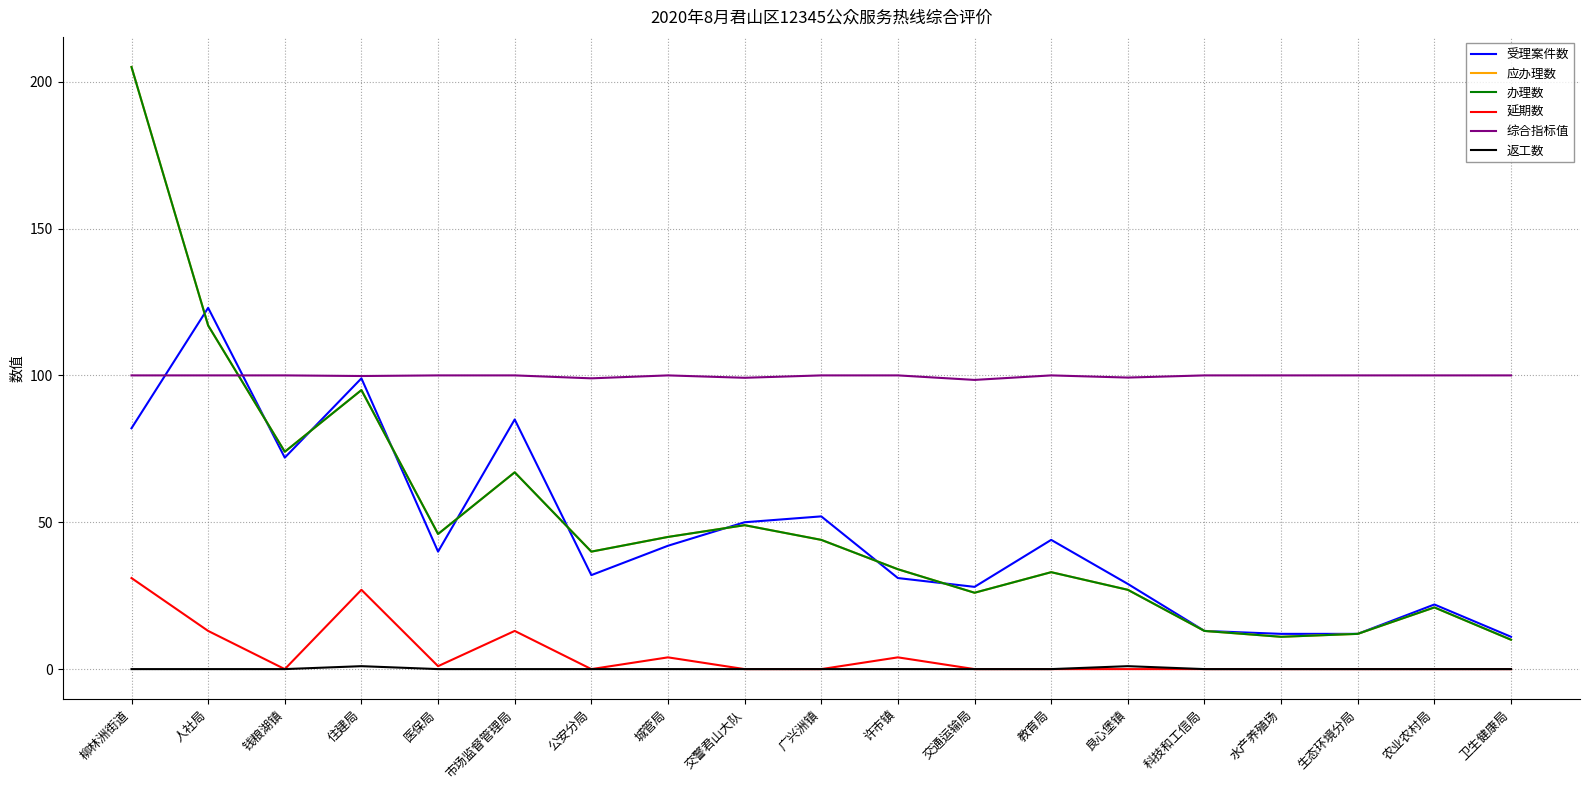

Rank the series at 柳林洲街道 from highest to lowest value.

应办理数, 办理数, 综合指标值, 受理案件数, 延期数, 返工数